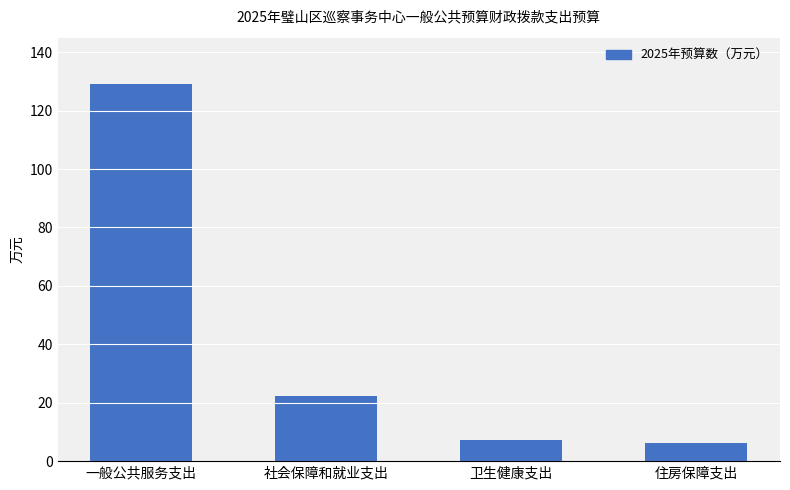

What value does the data have at 卫生健康支出?

7.1